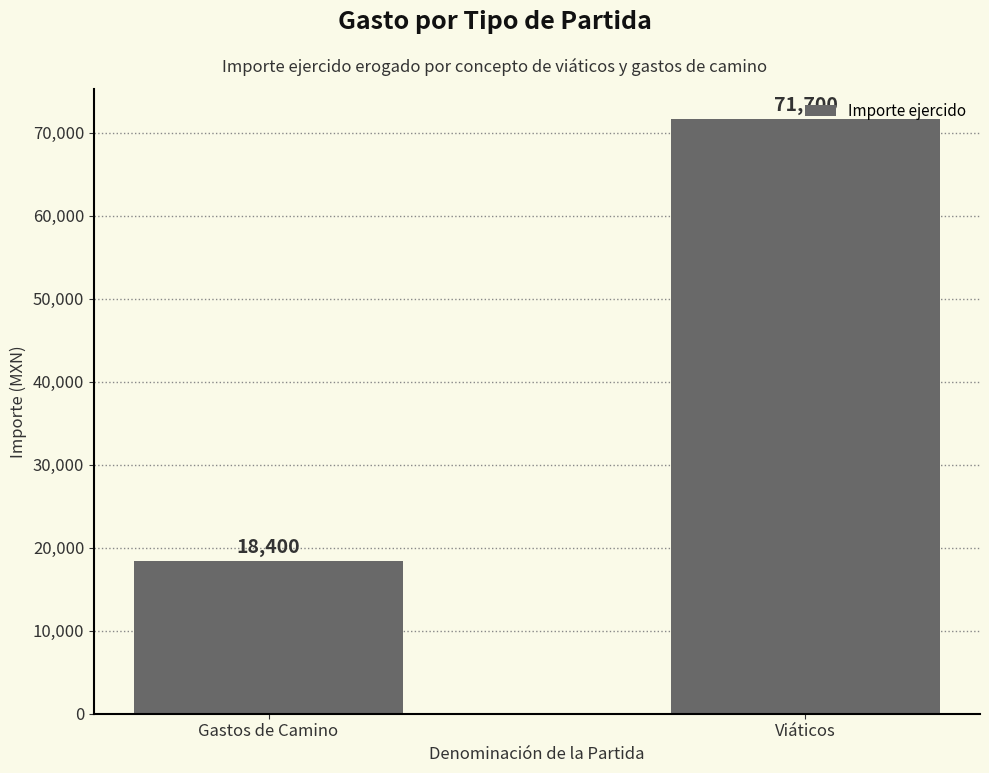

Which category has the highest value across all series?

Viáticos